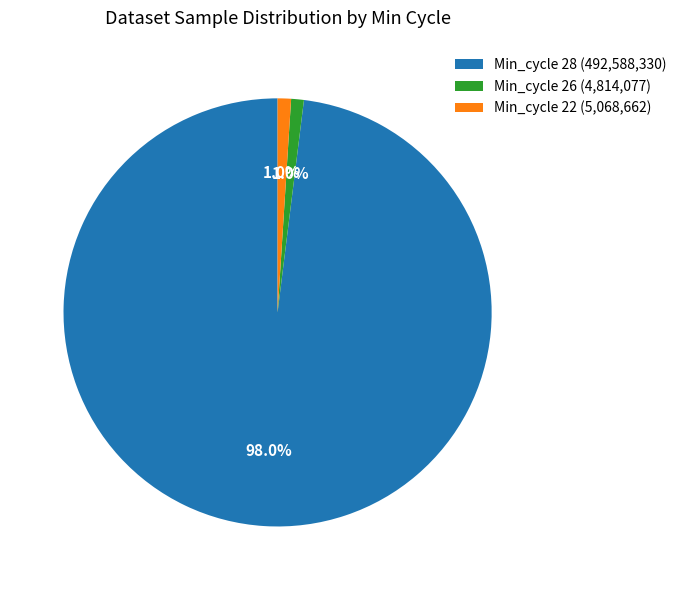

What percentage do Min_cycle 28 (492,588,330) and Min_cycle 26 (4,814,077) together represent?

99.0%